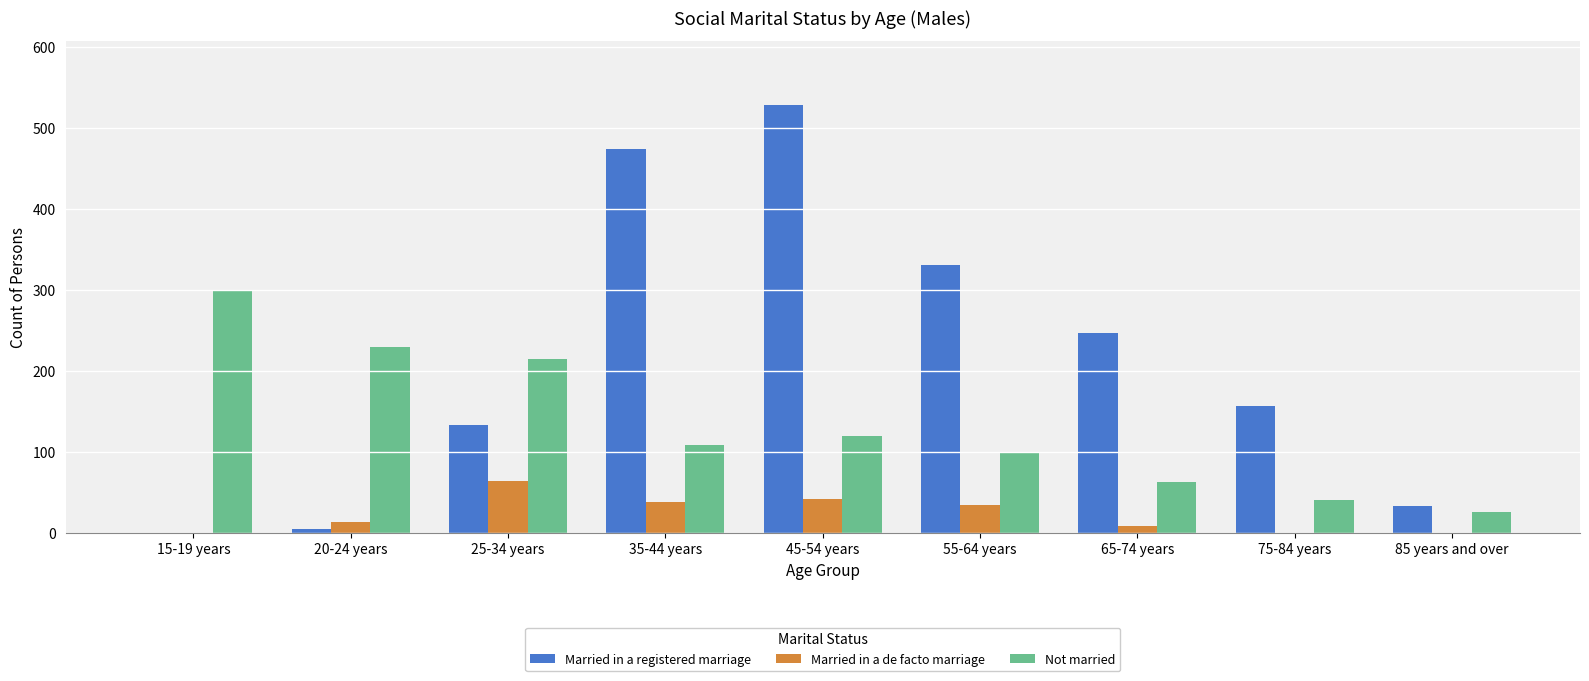

The value of Married in a de facto marriage at 85 years and over is 30. True or false?

False